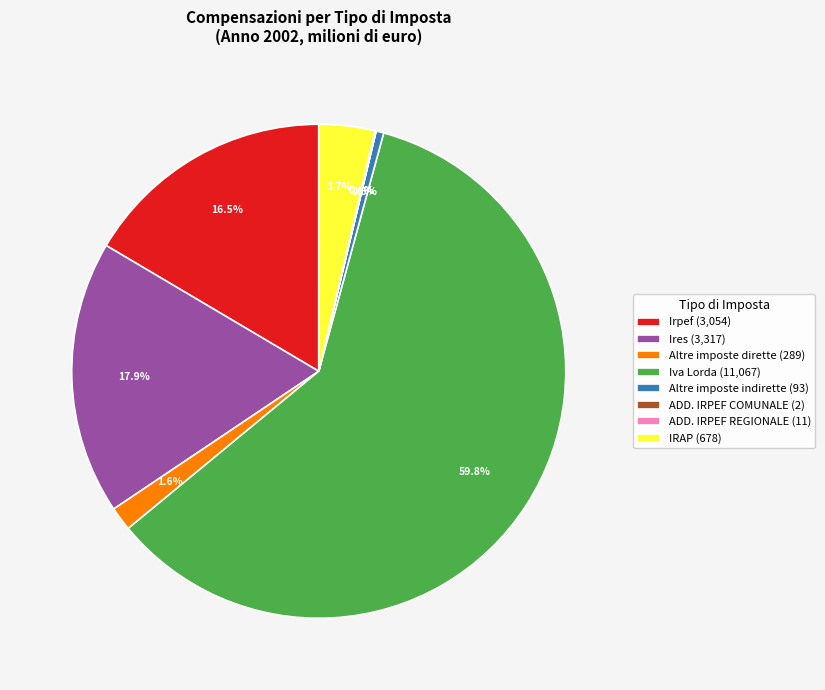

Combined, do Altre imposte indirette (93) and Irpef (3,054) account for over 50%?

No